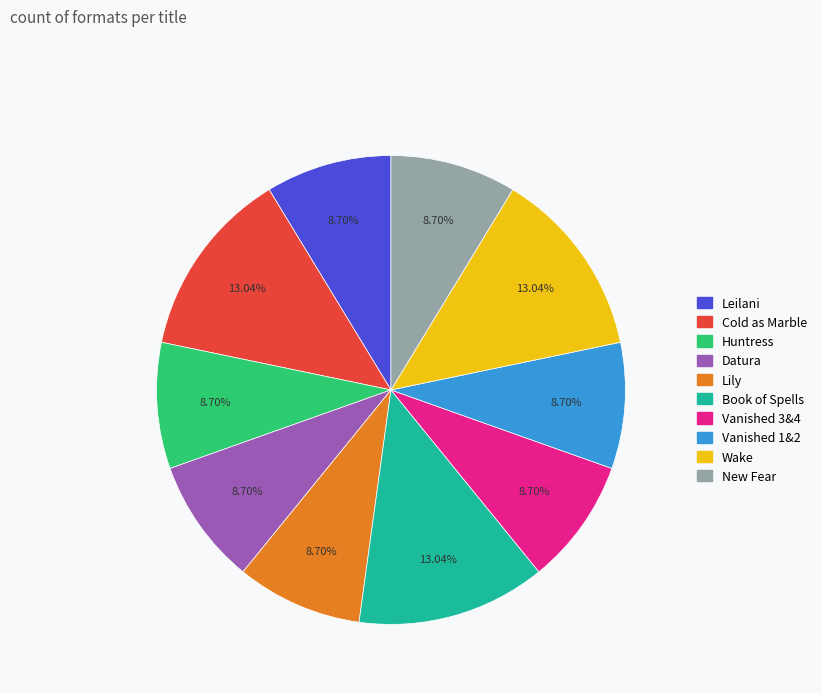

Is there any slice that represents more than half of the pie?

No